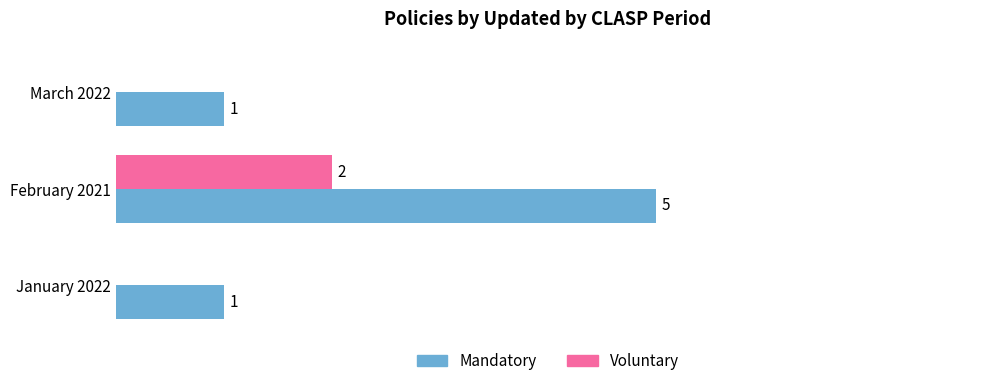

Which label corresponds to the largest value in the chart?

February 2021